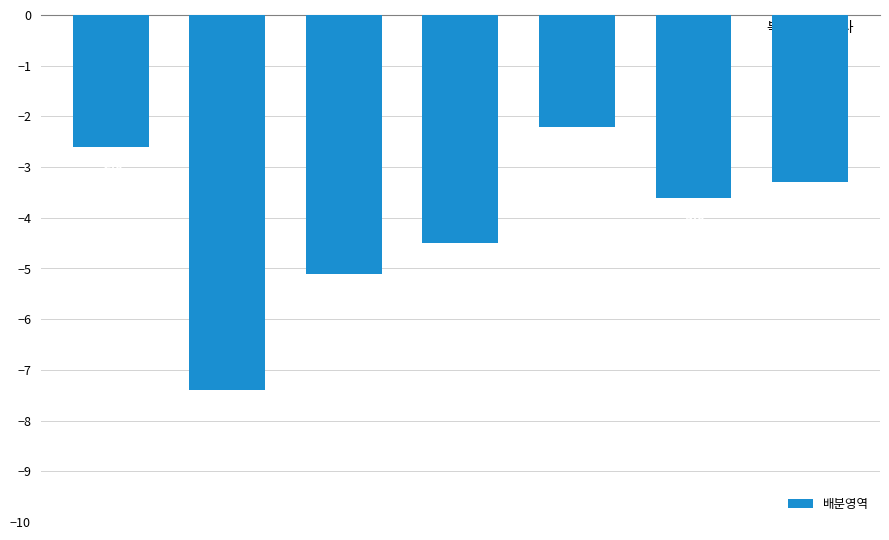

What is the sum of all values?

-28.7